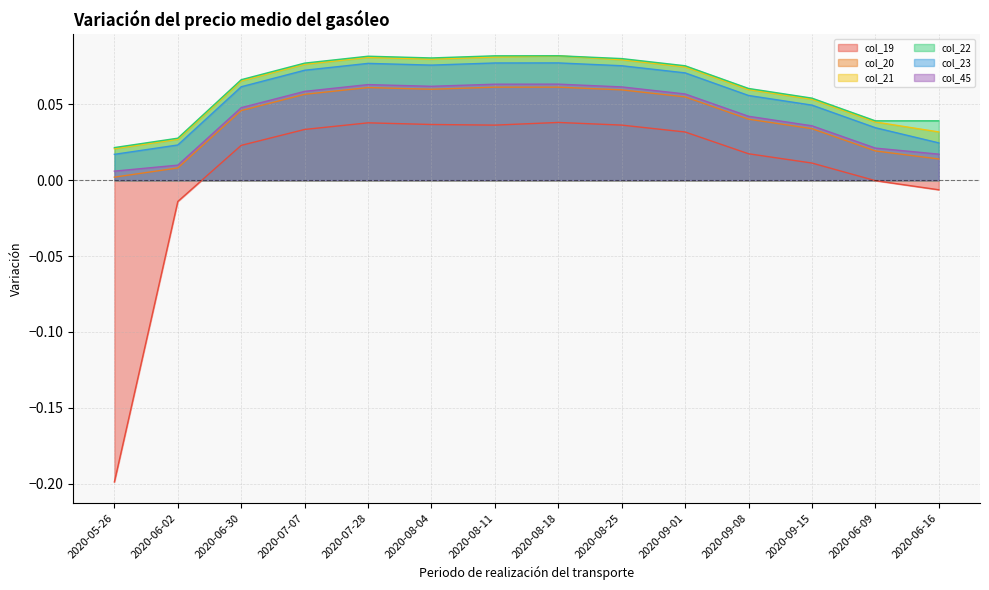

Where is the first local minimum for col_22?

2020-08-04